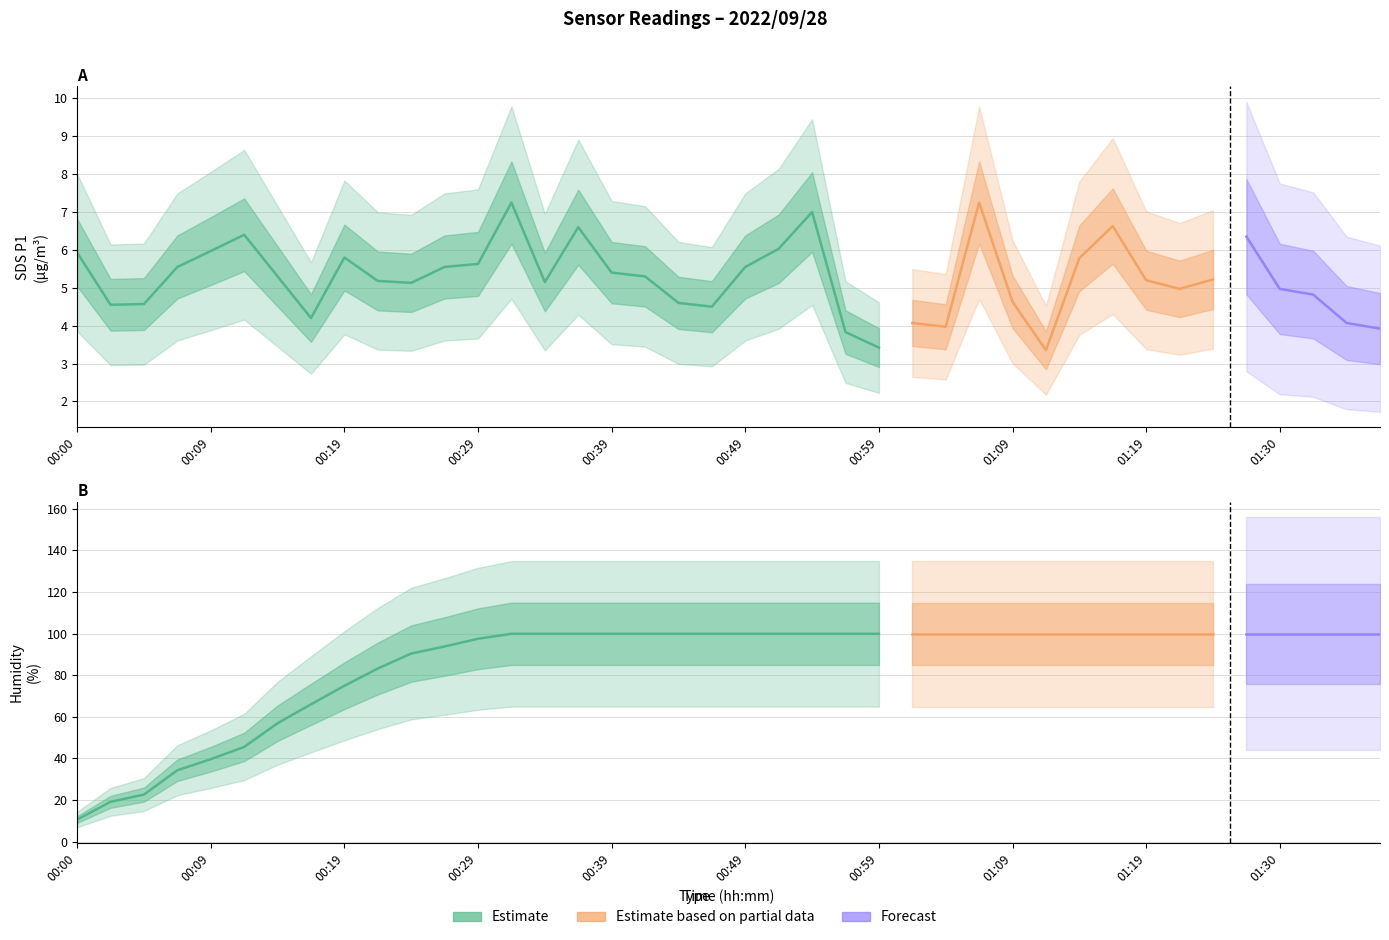

At which category does the chart reach its minimum across all series?

00:59